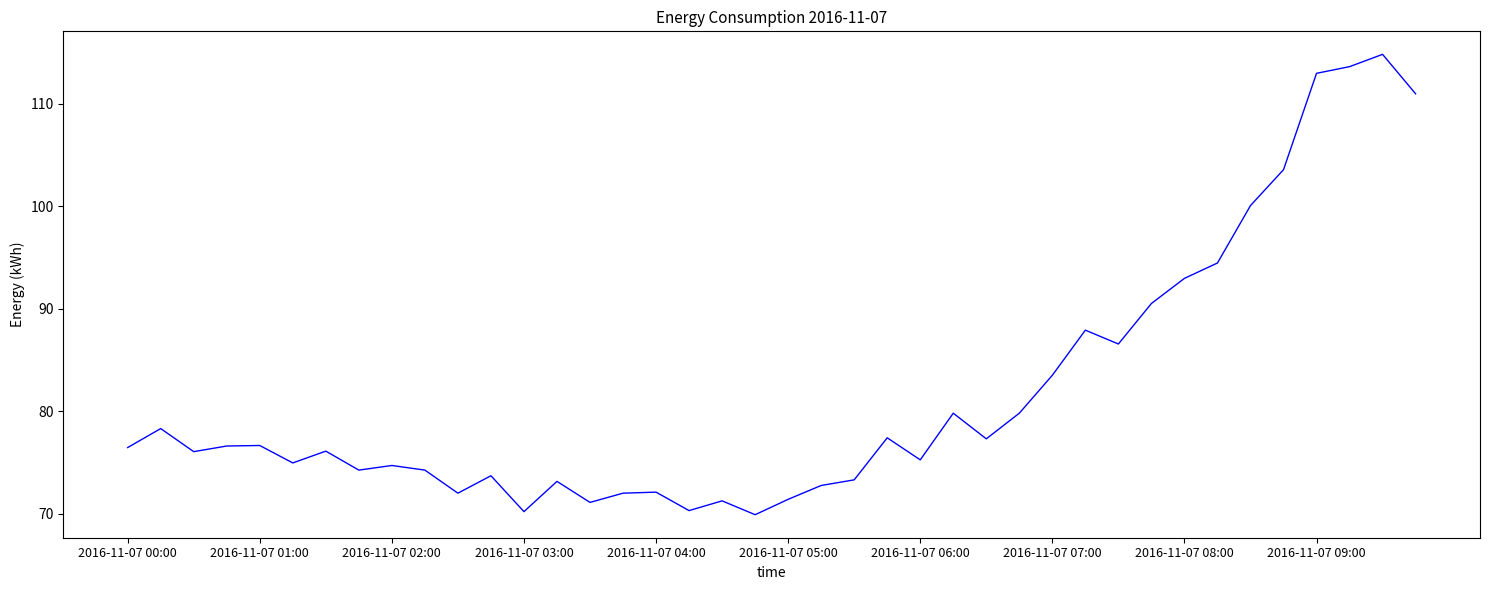

What is the smallest value displayed?

69.9